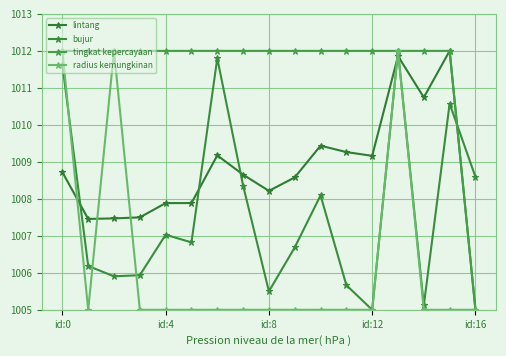

What is the highest value of the lintang series?

1012.0